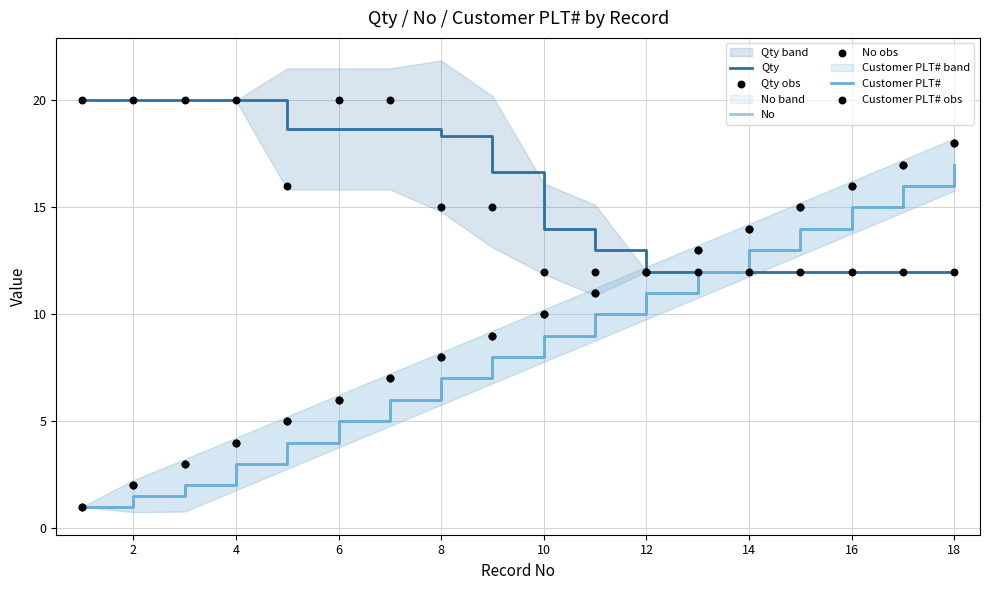

Is the value of Qty obs at 2 greater than the value of No obs at 0?

Yes